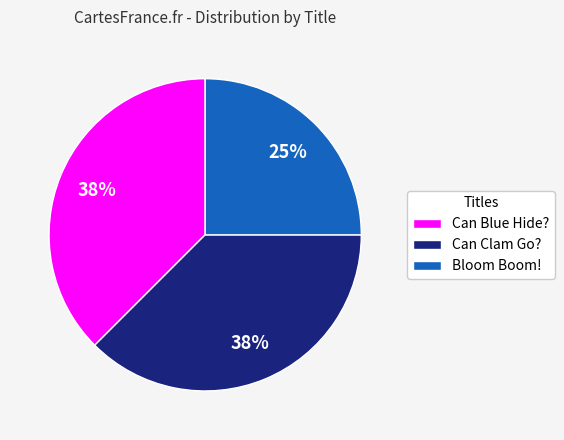

Is there any slice that represents more than half of the pie?

No